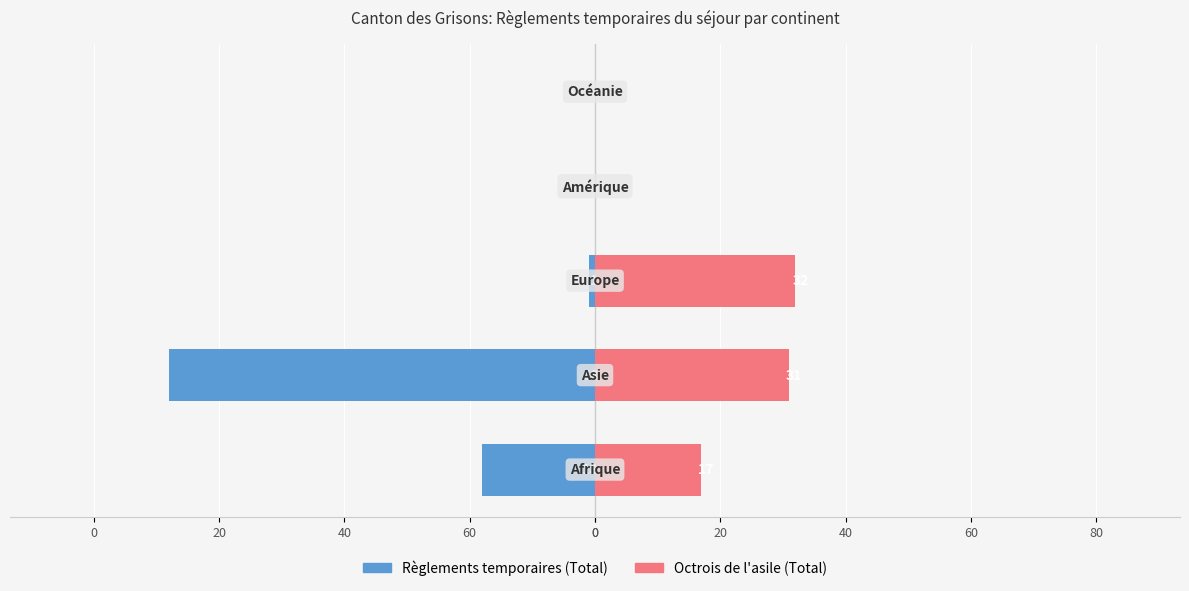

What is the value of the Règlements temporaires (Total) bar at the 2nd from the left?

-68